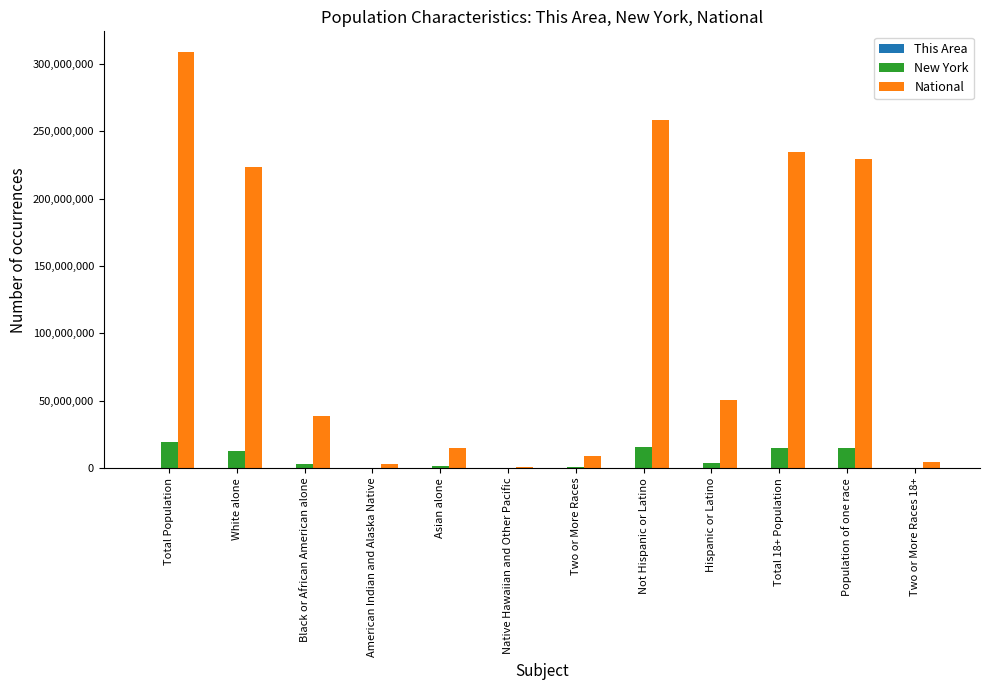

Which series has the largest total across all categories?

National